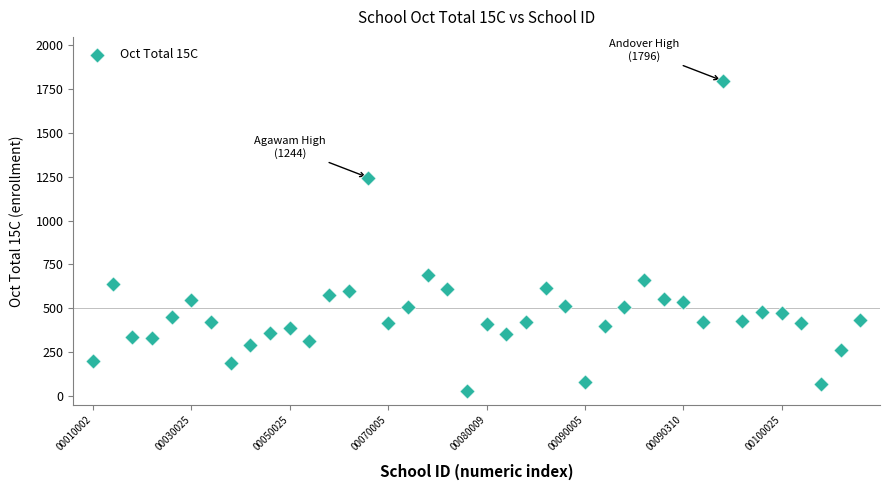

What Y value in the scatter plot is closest to 912?

690